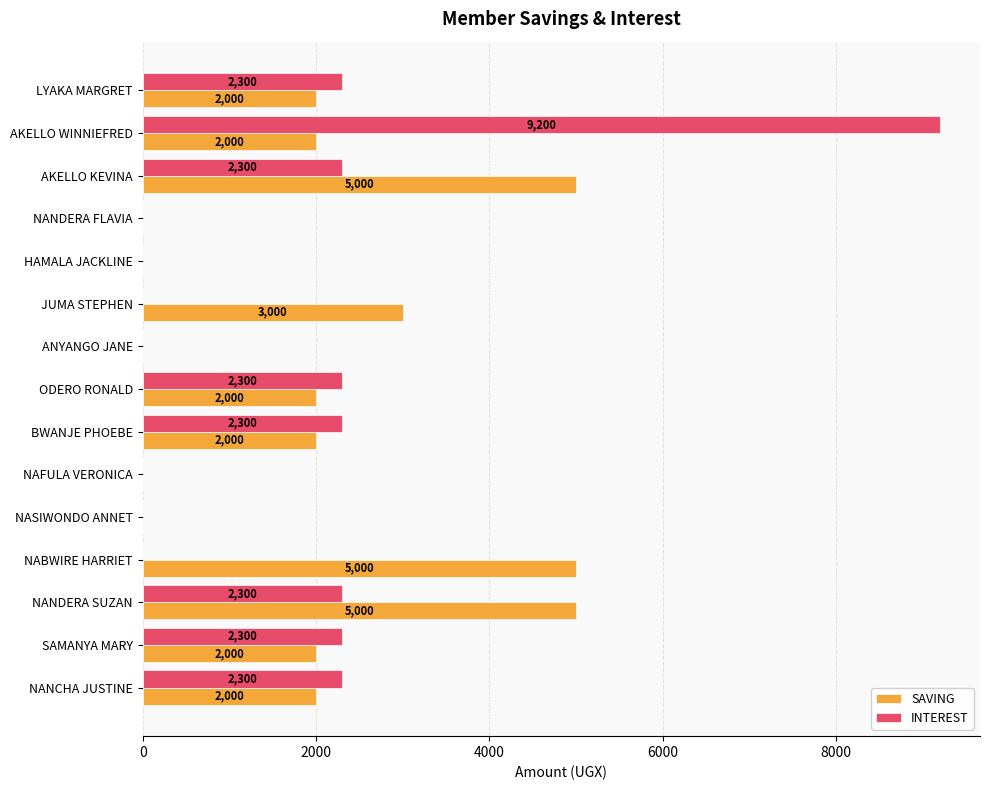

The INTEREST series shows 0 at NAFULA VERONICA. True or false?

True